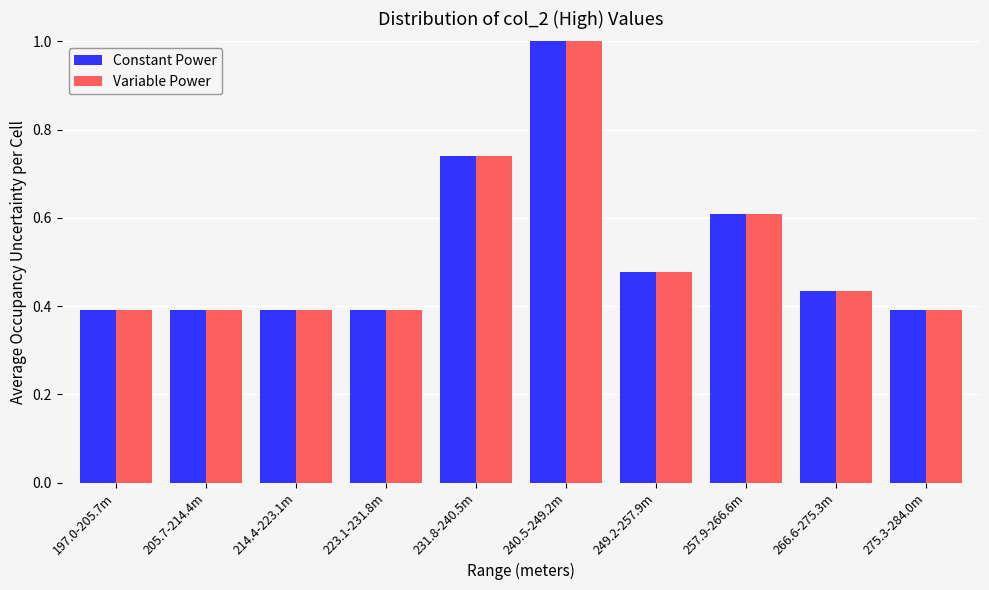

What is the difference between the second highest and minimum values in the Variable Power series?

0.3